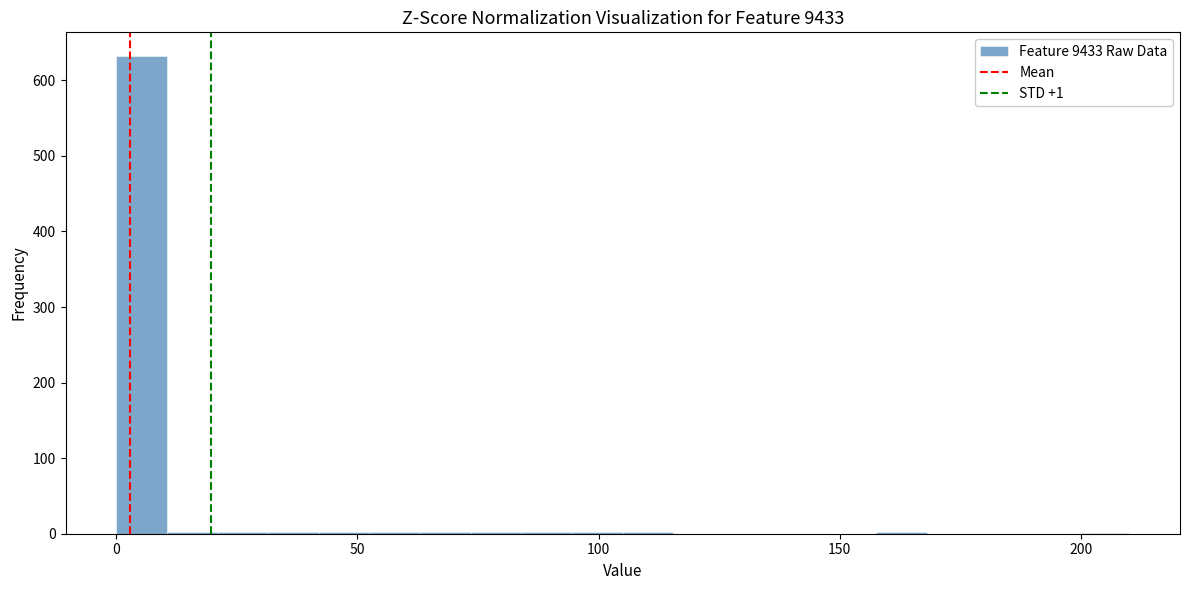

Around what value on the x-axis is the tallest bar? Give the approximate position of its centre, as read against the axis.

5